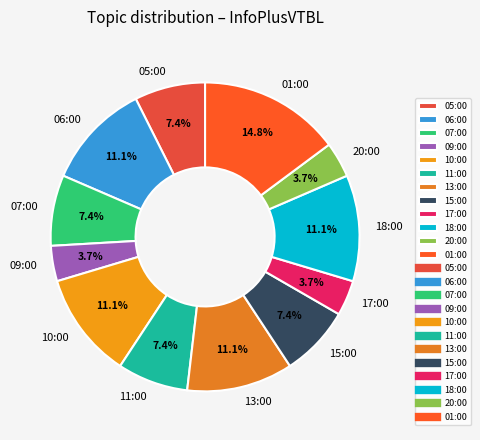

What is the largest slice in the pie chart?

01:00